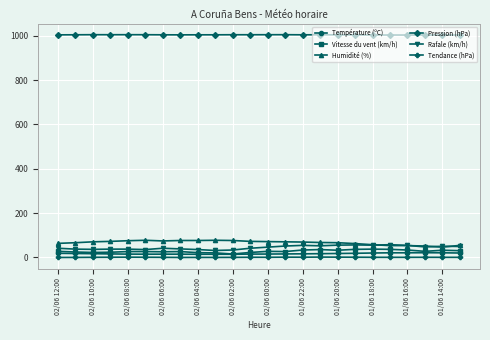

True or false: Température (ºC) has more than 2 interior local peaks.

True